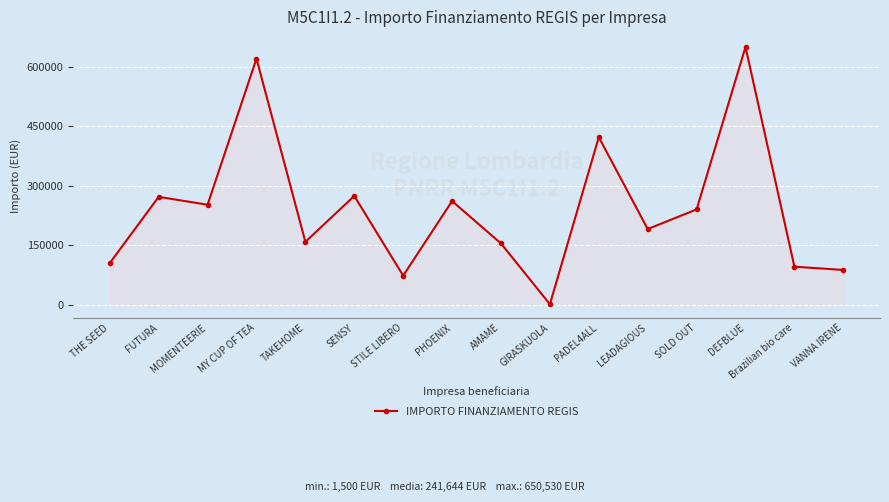

Where does the data first go above 240710?

FUTURA